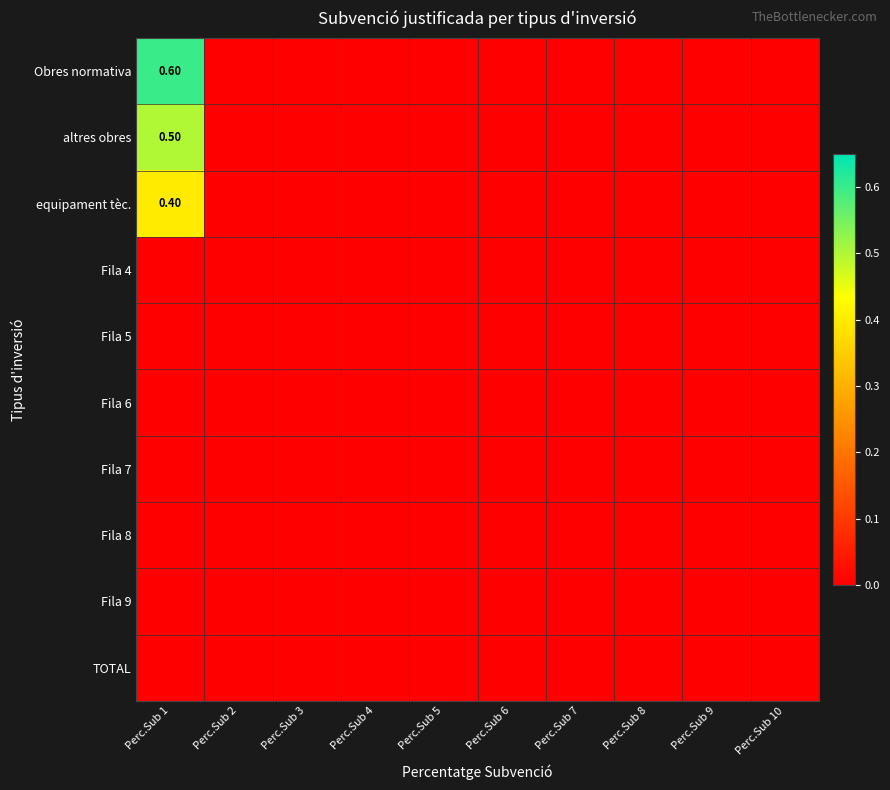

At which category does the chart reach its peak across all series?

Perc.Sub 1